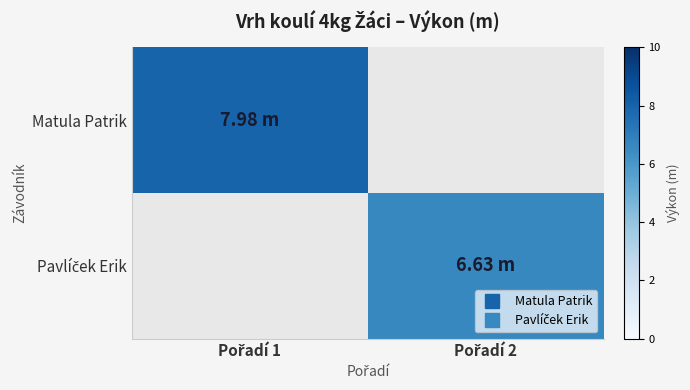

At which label is Matula Patrik closest to 7?

Pořadí 1